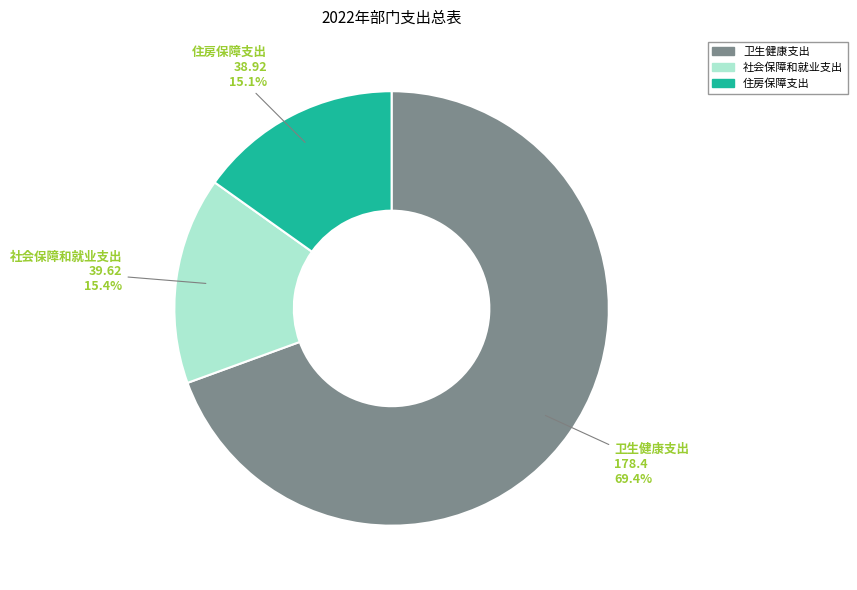

Which category has the biggest portion of the pie?

卫生健康支出